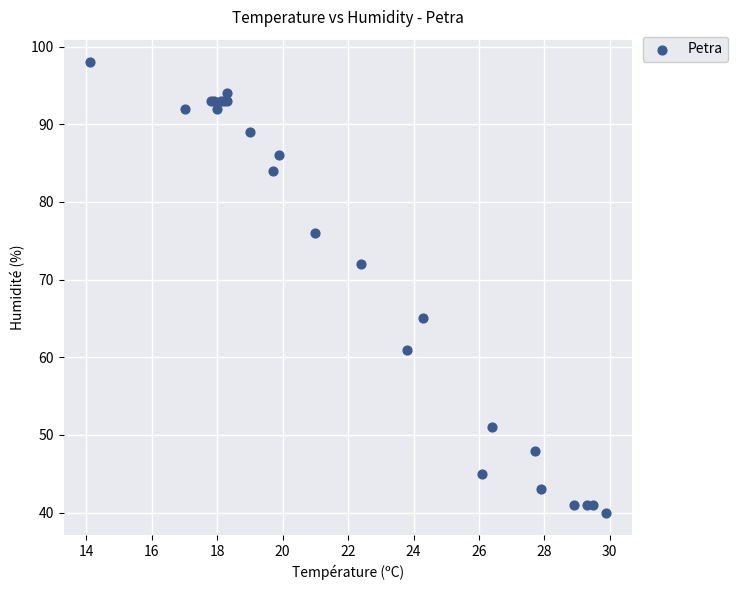

What Y value in the scatter plot is closest to 69?

72